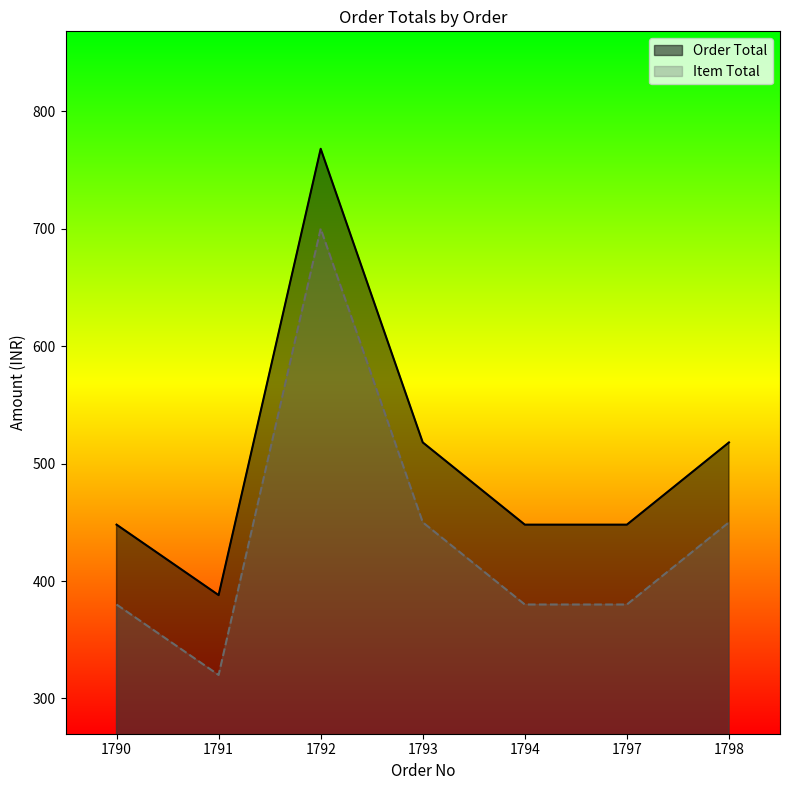

How many lines are shown in the chart?

2